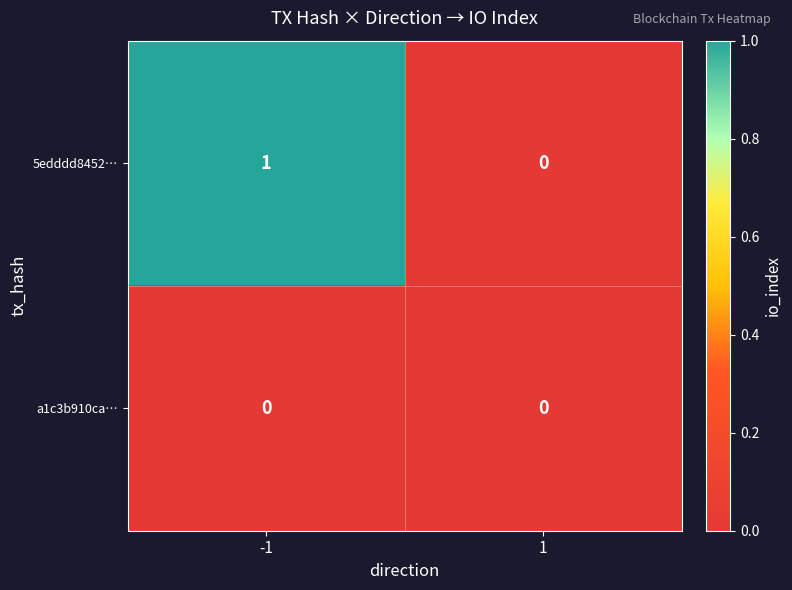

Between -1 and 1, which series saw the biggest shift?

5edddd8452…